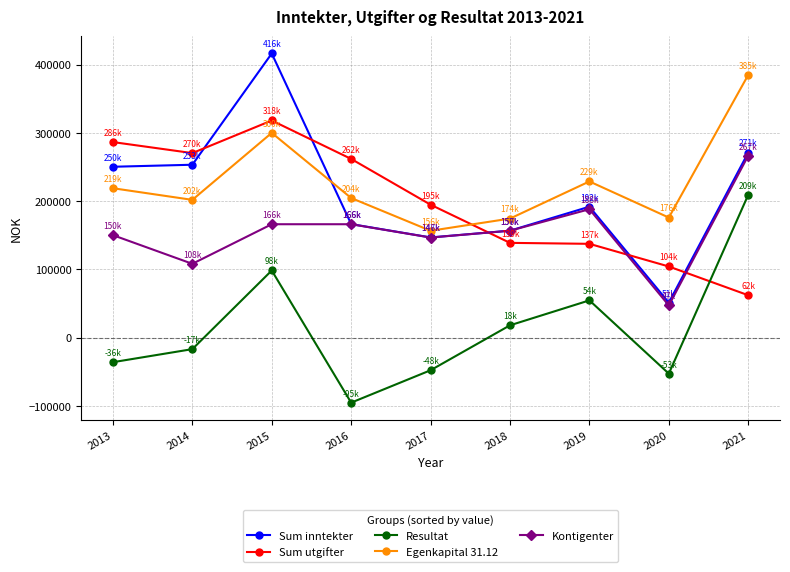

What is the sum of the Resultat values at 2014 and 2015?

81139.1